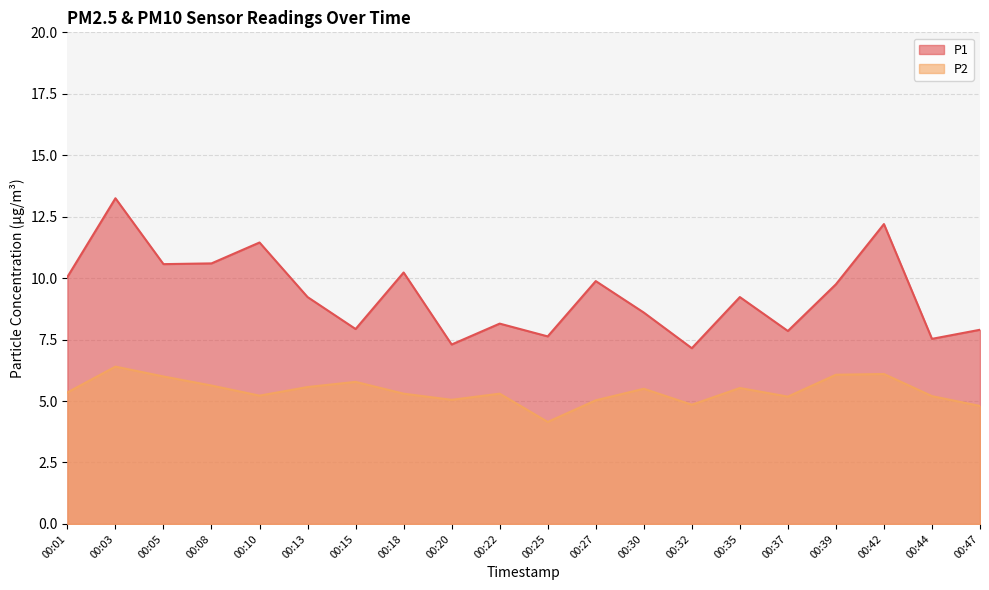

Between 00:39 and 00:27, which is larger?

00:27